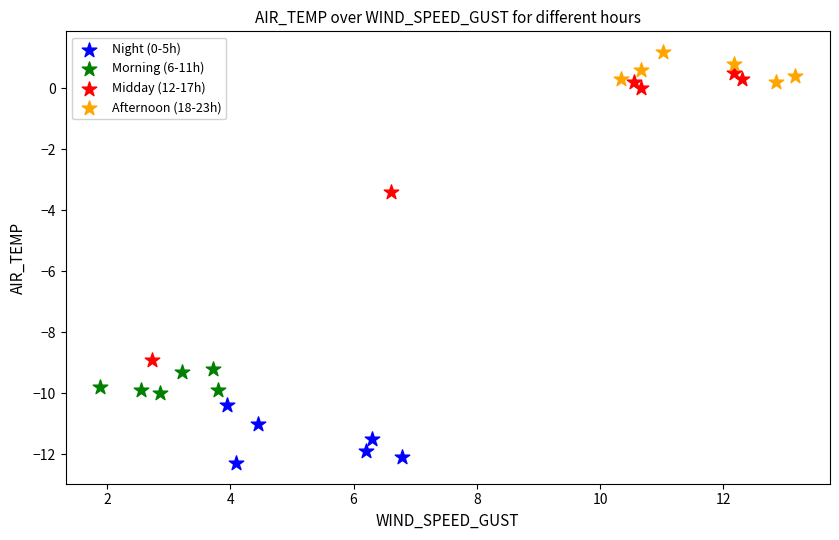

Which series reaches the maximum Y coordinate?

Afternoon (18-23h)